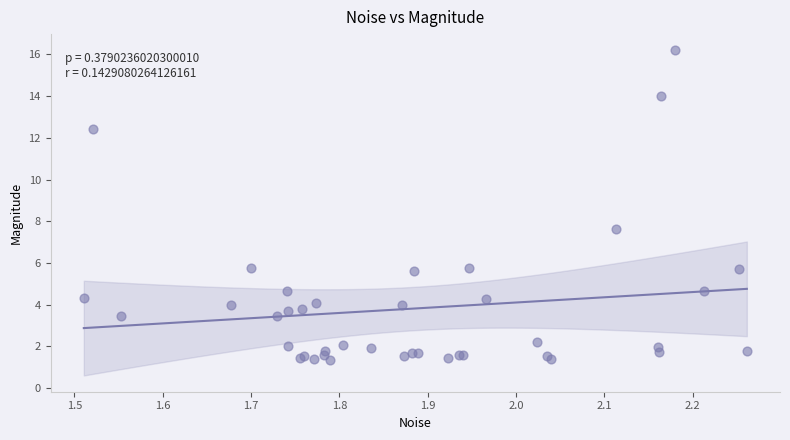

What Y value in the scatter plot is closest to 8?

7.6